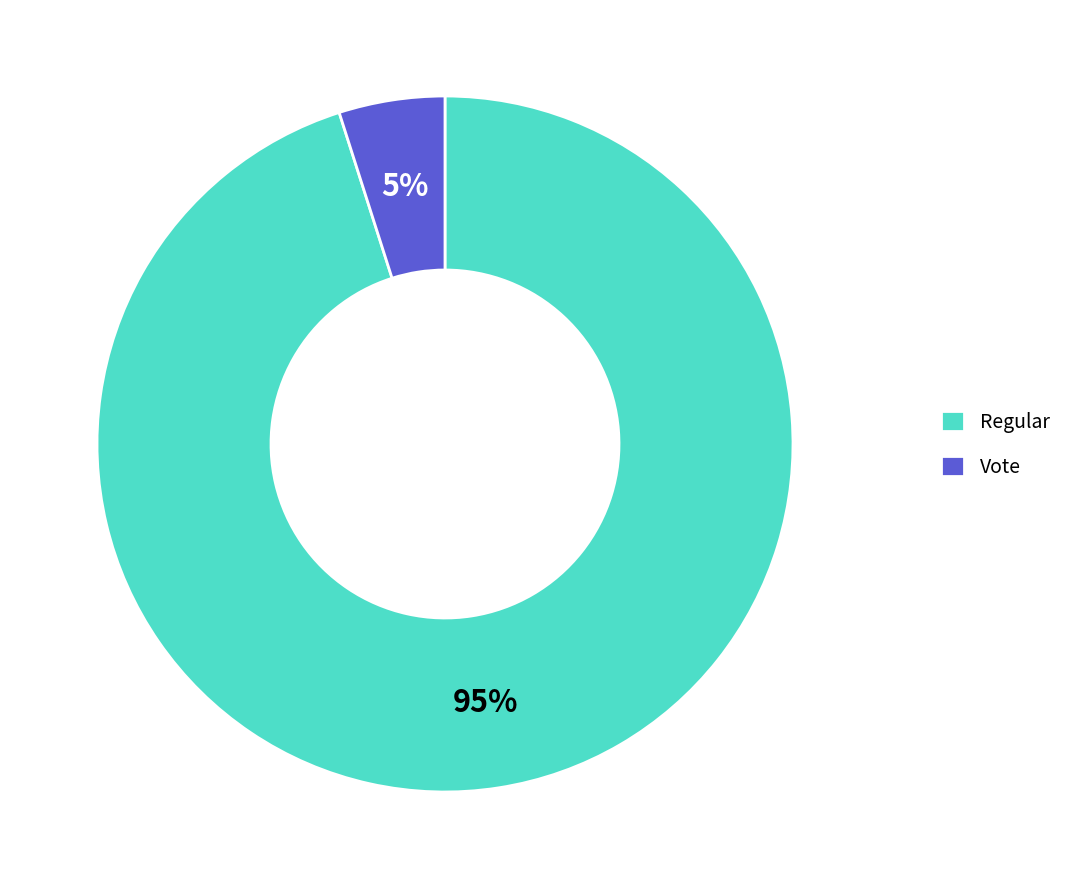

Count the number of slices in the pie.

2